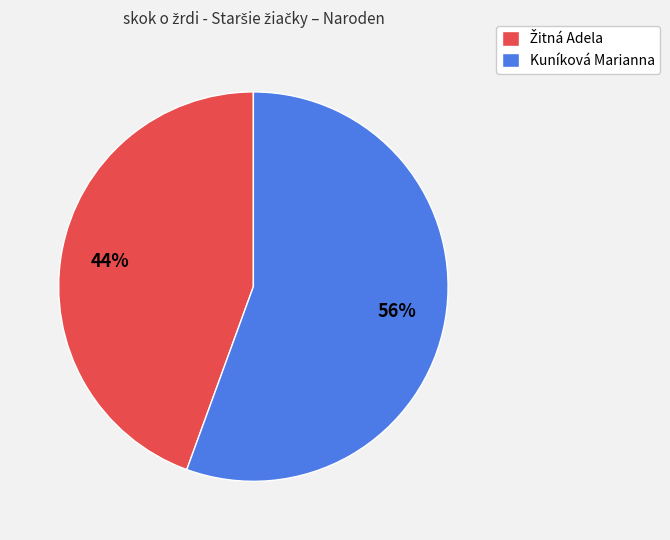

Count the number of slices in the pie.

2